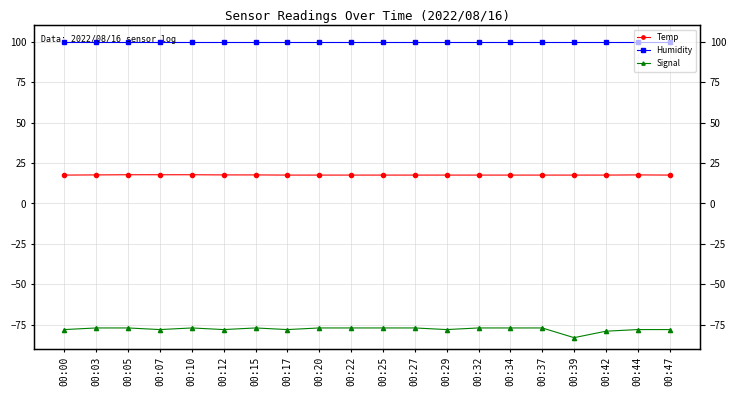

True or false: Humidity and Temp intersect in this chart.

False